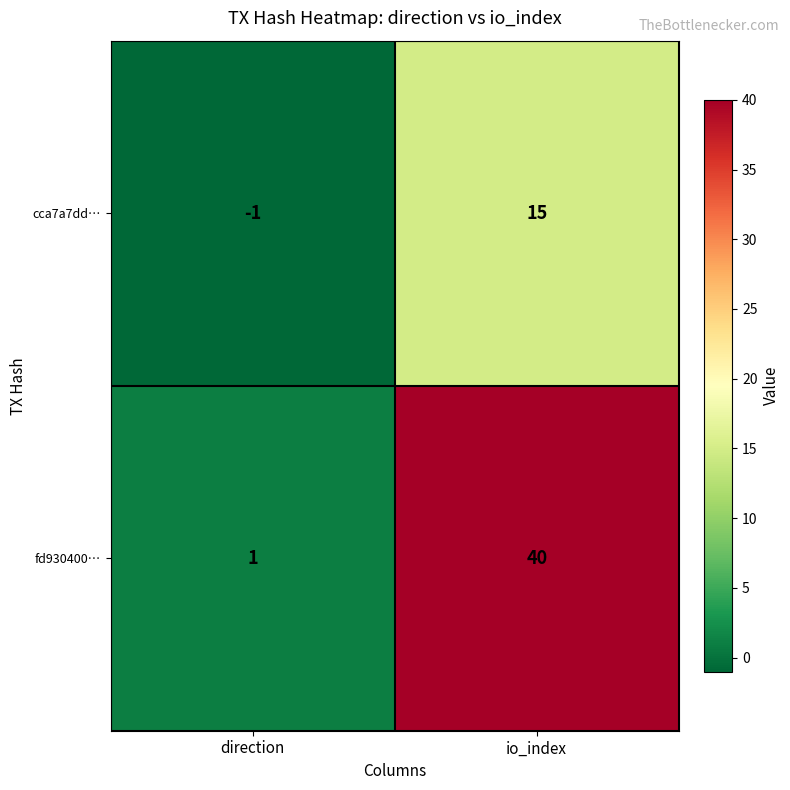

Rank the series by their average value, from highest to lowest.

fd930400…, cca7a7dd…